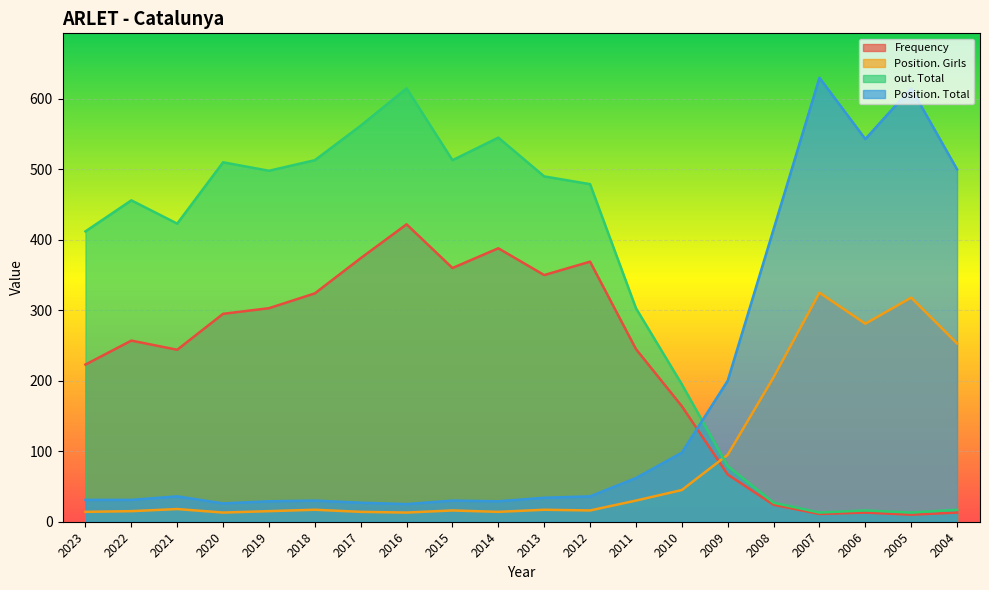

Reading left to right, transcribe all the data shown in this chart.

Frequency: 223	257	244	295	303	324	374	422	360	388	350	369	245	164	67	24	11	13	10	13
Position. Girls: 14	15	18	13	15	17	14	13	16	14	17	16	30	45	95	205	325	281	318	253
out. Total: 412	456	423	510	498	513	562	615	513	545	490	479	303	195	79	27	13	16	13	17
Position. Total: 31	31	36	26	29	30	27	25	30	29	34	36	62	98	200	415	630	543	615	500